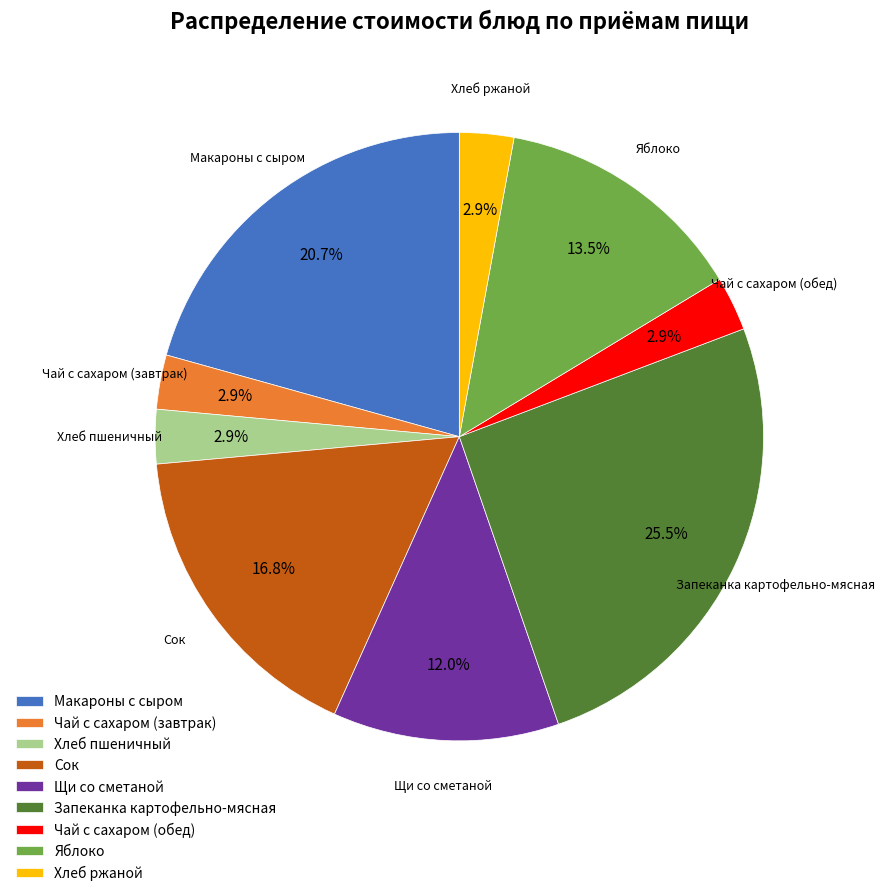

To the nearest percent, what is the average slice percentage?

11%